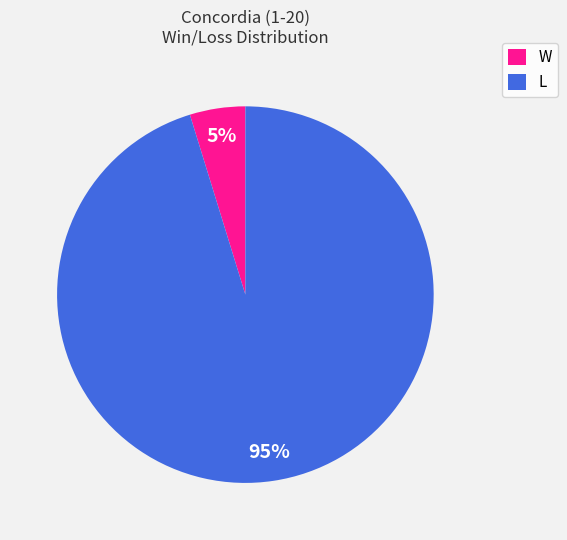

To the nearest percent, what is the average slice percentage?

50%